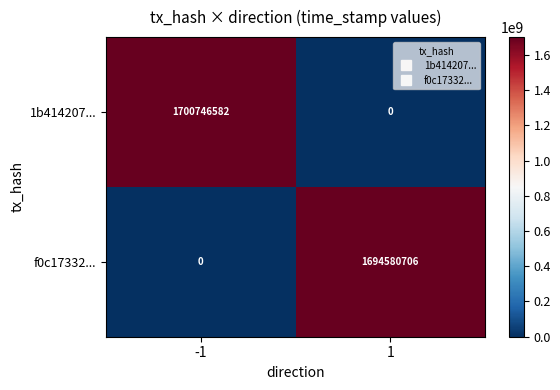

Count the number of data series in this chart.

2